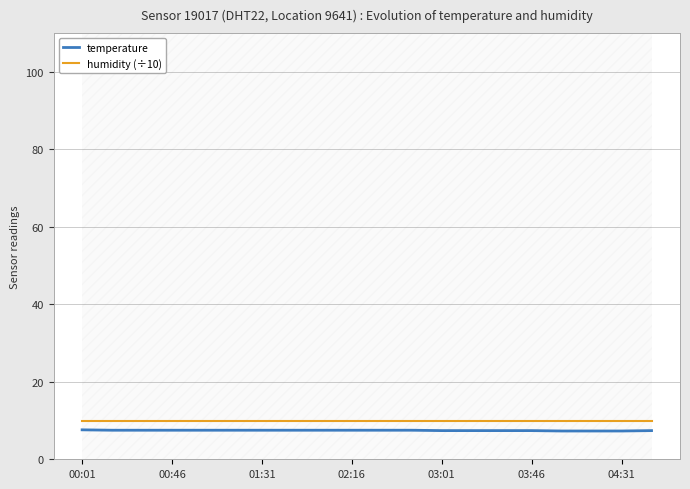

True or false: humidity (÷10) and temperature cross at least once.

False